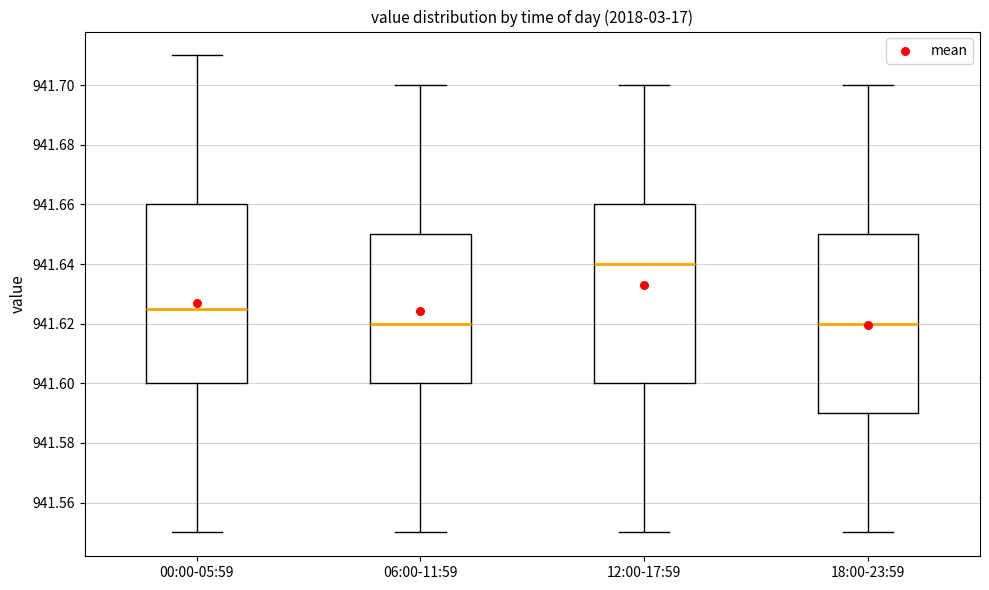

Reading left to right, read every box against the y-axis: the position of its median line, the range the box covers, and the ends of its whiskers. The values are not printed on the chart, so give them approximately, as read against the axis.

00:00-05:59: median 941.626, box 941.600 to 941.660, whiskers 941.550 to 941.710
06:00-11:59: median 941.620, box 941.600 to 941.650, whiskers 941.550 to 941.700
12:00-17:59: median 941.640, box 941.600 to 941.660, whiskers 941.550 to 941.700
18:00-23:59: median 941.620, box 941.590 to 941.650, whiskers 941.550 to 941.700